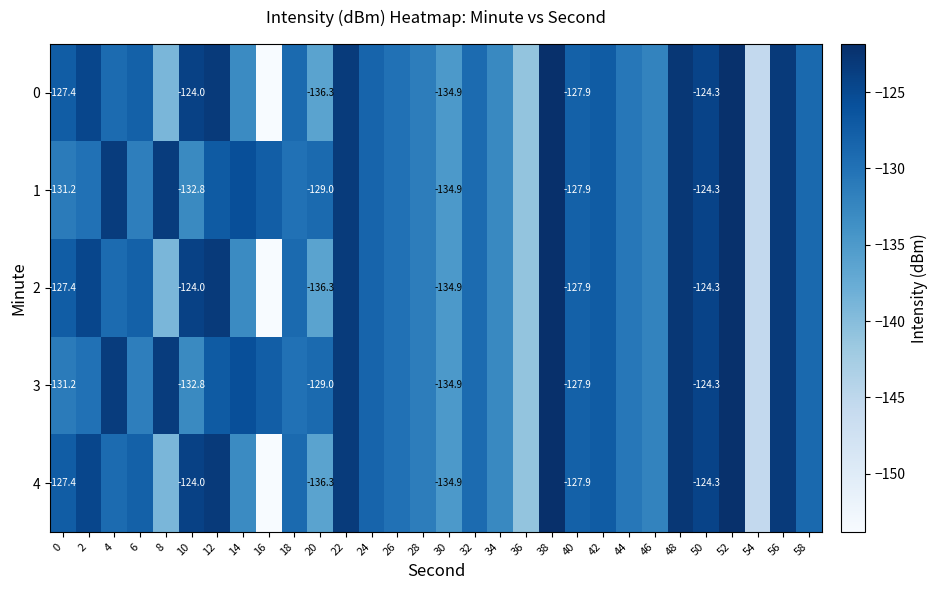

How many categories are shown in the chart?

30